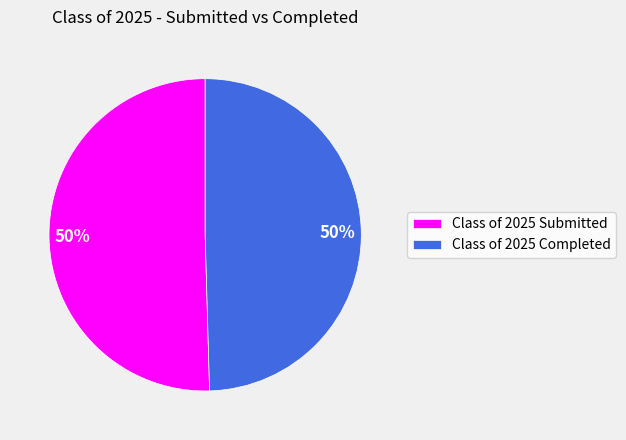

True or false: Class of 2025 Submitted accounts for 40% of the total.

False